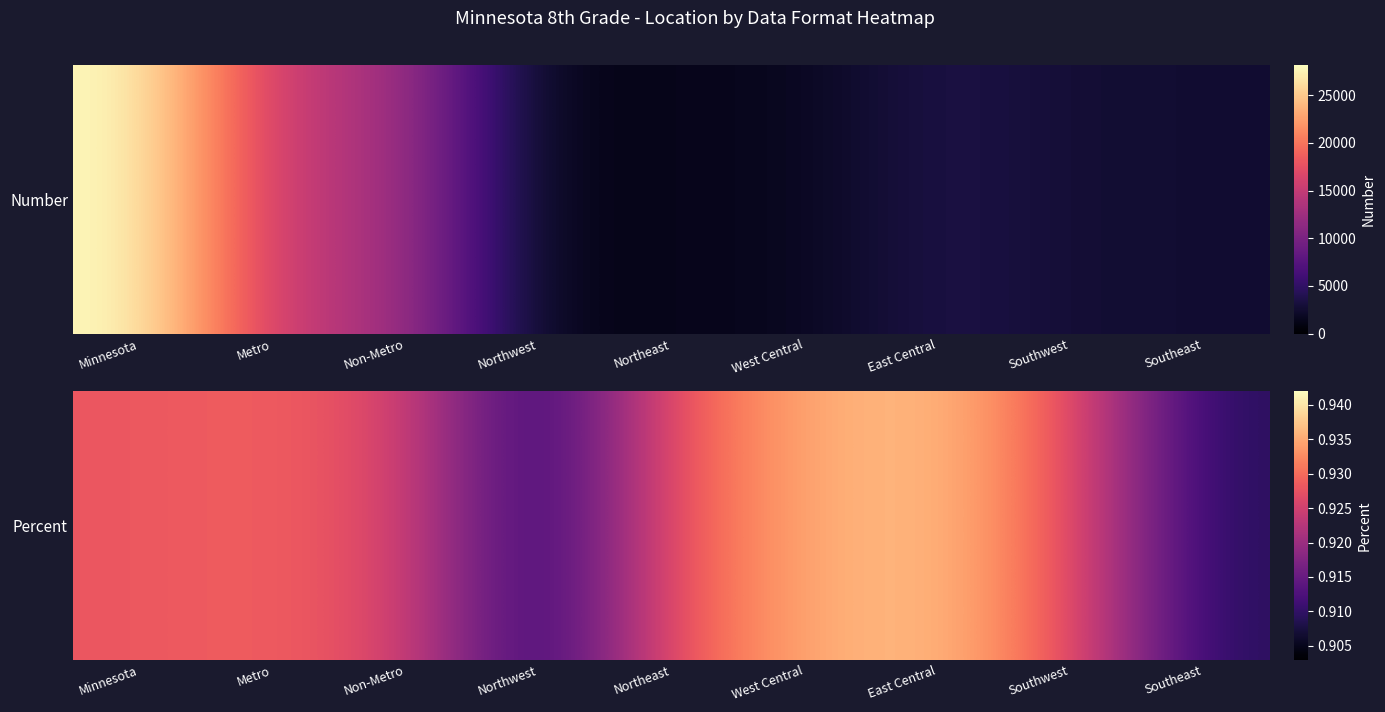

The chart shows a value of 1.6 at West Central. True or false?

False